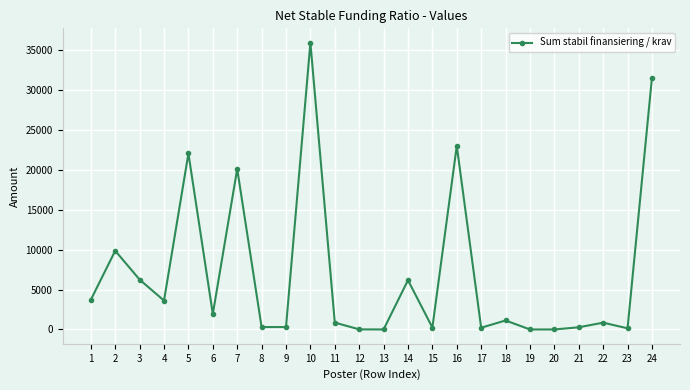

What is the ratio of the value at 24 to the value at 15?

132.4